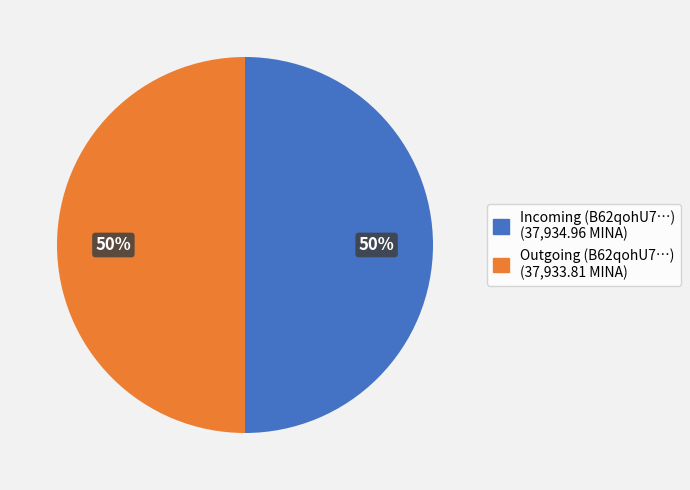

True or false: Incoming (B62qohU7…) (37,934.96 MINA) accounts for 61% of the total.

False